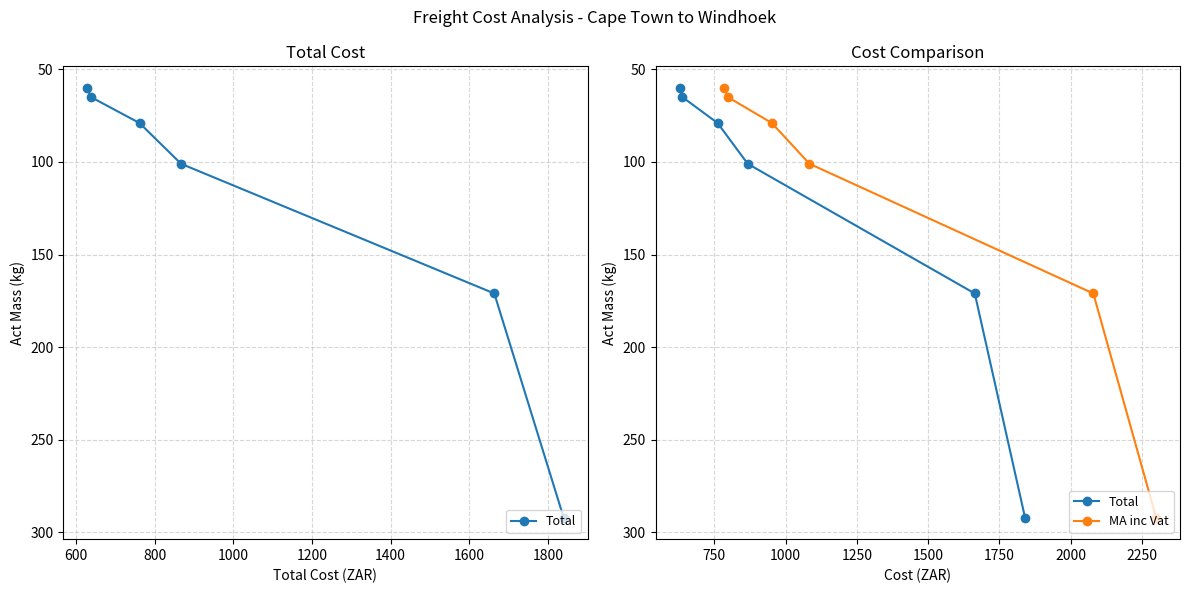

True or false: MA inc Vat has more than 1 interior local peaks.

False